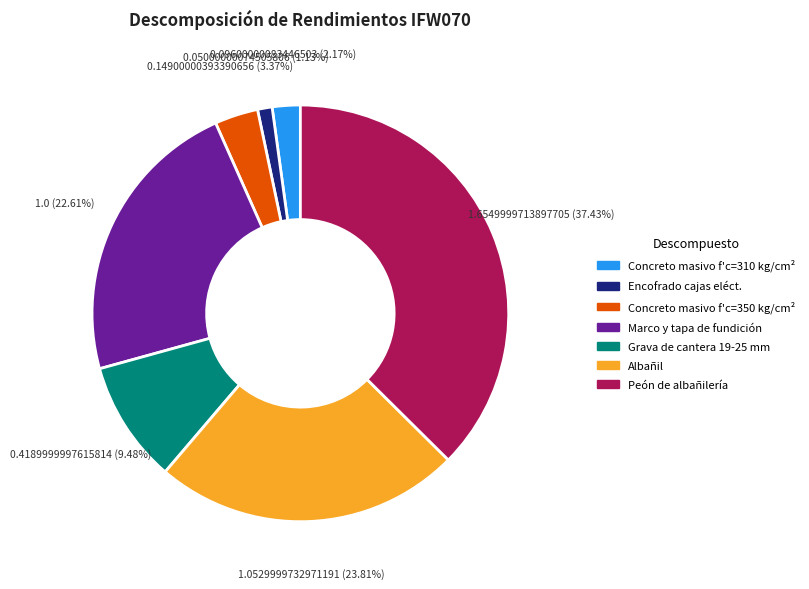

Is there any slice that represents more than half of the pie?

No